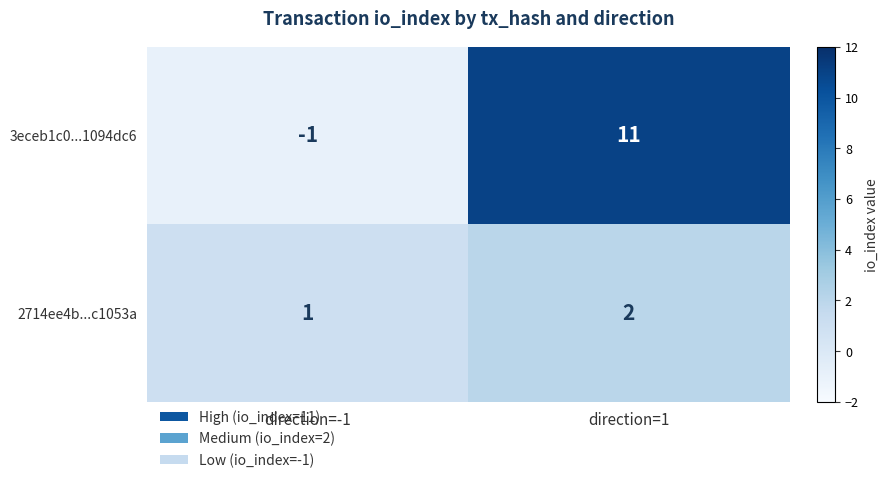

At how many categories does at least one series exceed 10?

1